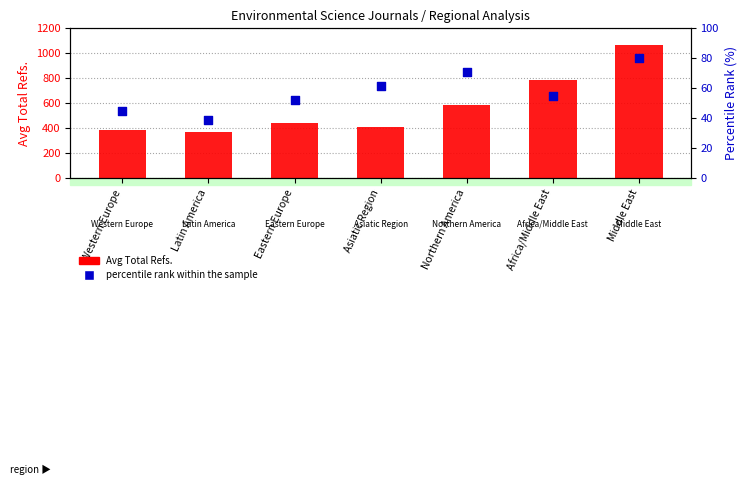

Which series has the largest total across all categories?

Avg Total Refs.